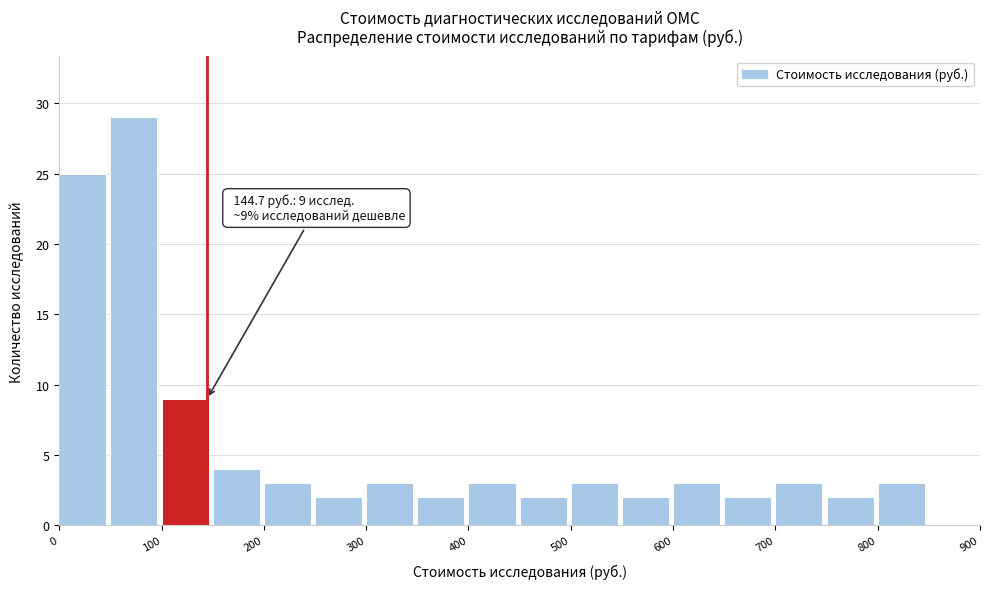

Which range on the x-axis has the tallest bar?

50 to 100